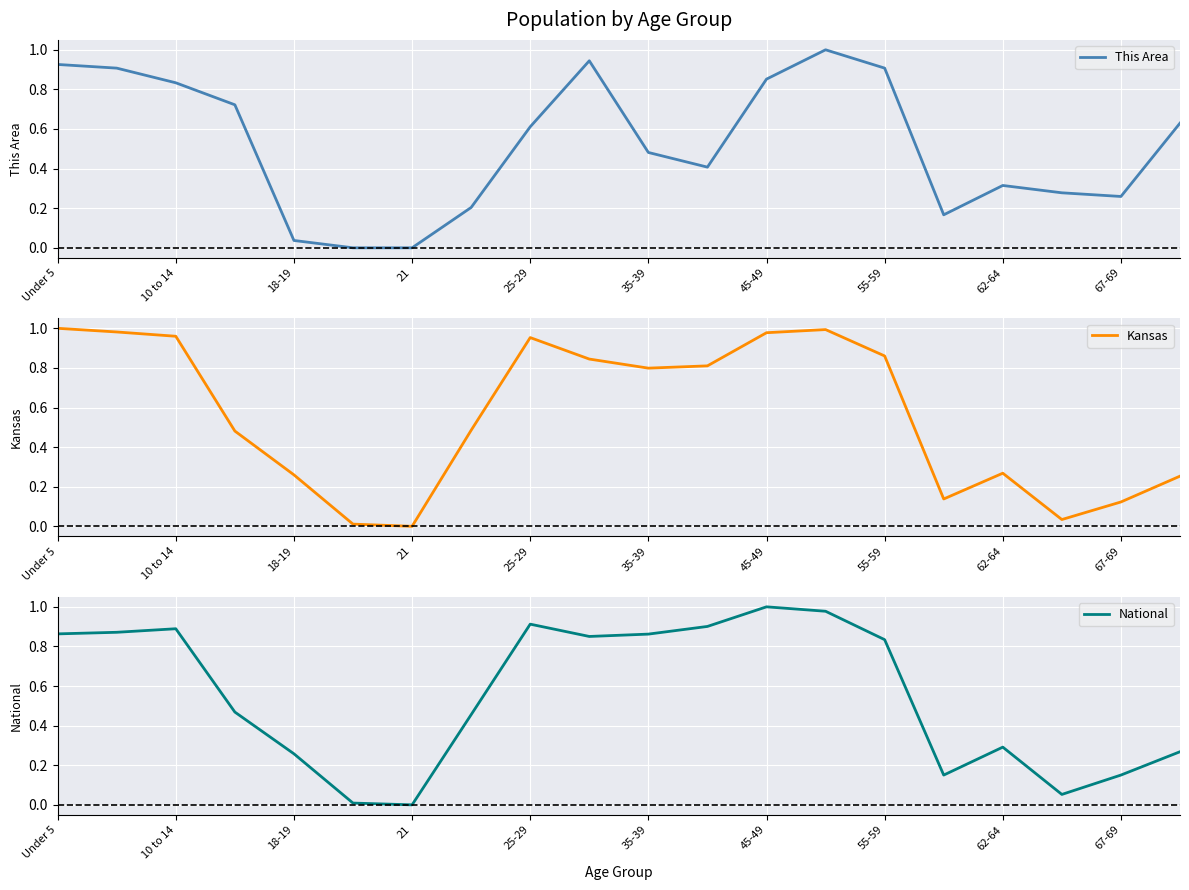

How many lines are shown in the chart?

3